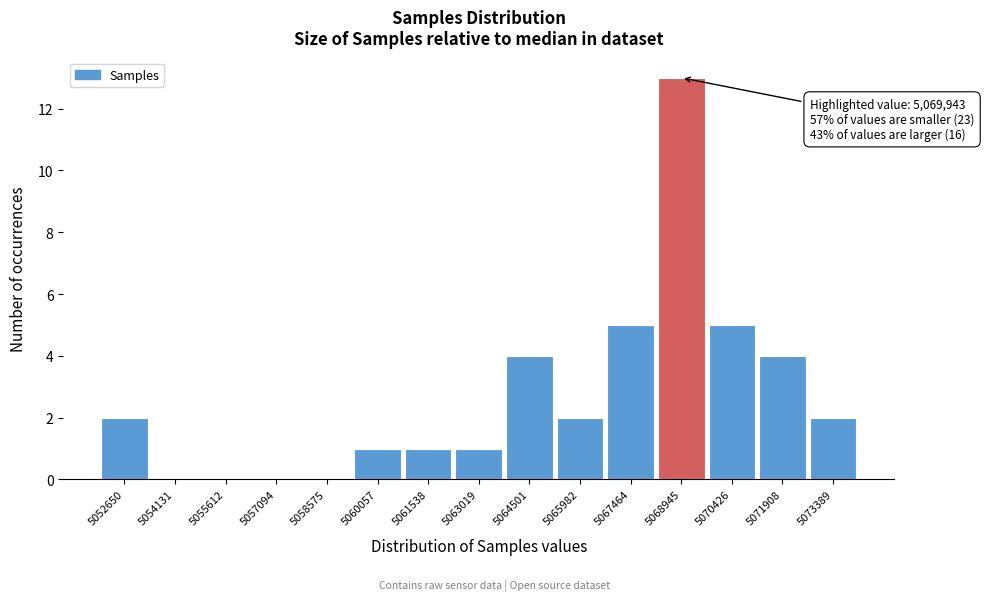

Reading left to right, what are all the values shown in this chart?

5052650=2	5054131=0	5055612=0	5057094=0	5058575=0	5060057=1	5061538=1	5063019=1	5064501=4	5065982=2	5067464=5	5068945=13	5070426=5	5071908=4	5073389=2